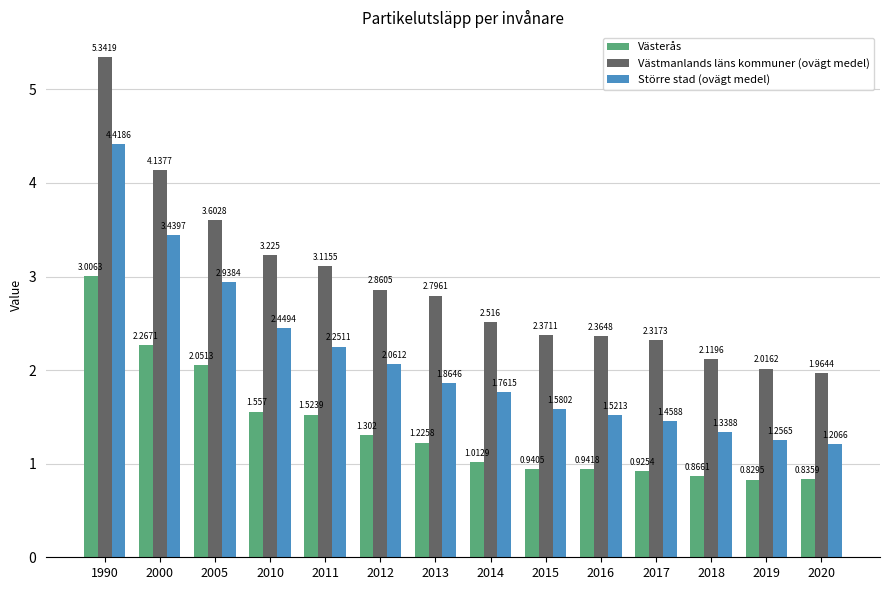

Which series has the largest range (max minus min)?

Västmanlands läns kommuner (ovägt medel)